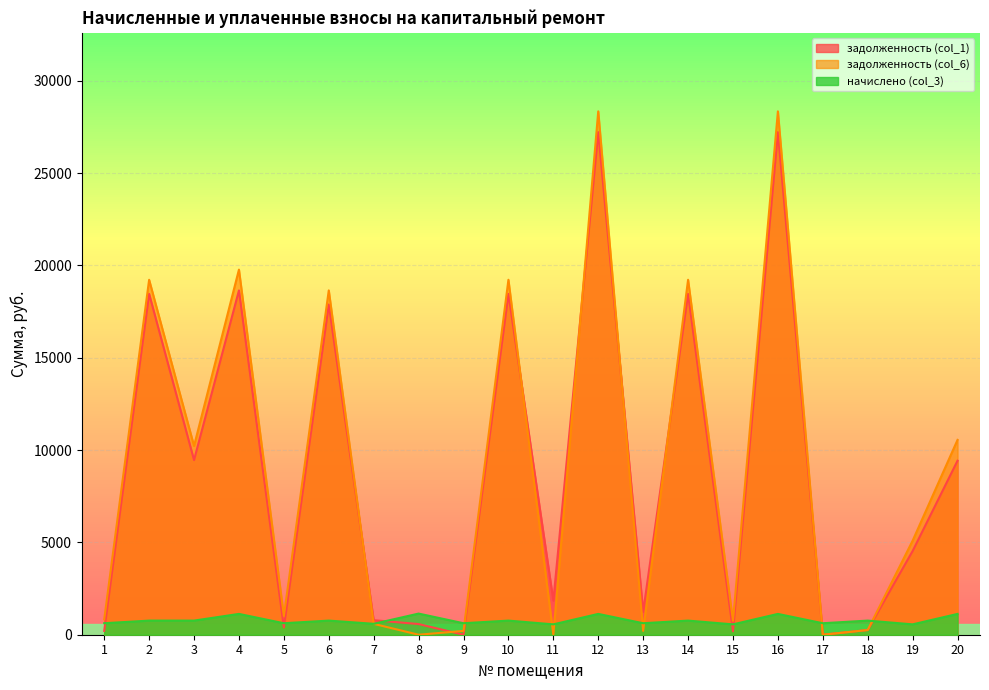

Reading left to right, what are all the values shown in this chart?

задолженность (col_1): 207.3	18458.4	9458.4	18646.0	392.5	17882.4	787.8	578.0	0.0	18458.4	1845.7	27217.0	1244.1	18458.4	187.2	27217.0	0.0	254.8	4532.6	9424.4
задолженность (col_6): 829.4	19222.8	10222.8	19773.1	1014.6	18646.8	589.2	0.0	207.0	19222.8	0.0	28344.1	207.3	19222.8	748.8	28344.1	0.0	254.4	5094.2	10551.5
начислено (col_3): 622.0	764.4	764.4	1127.1	622.0	764.4	590.9	1144.7	622.0	764.4	561.6	1127.1	622.0	764.4	561.6	1127.1	622.0	764.4	561.6	1127.1